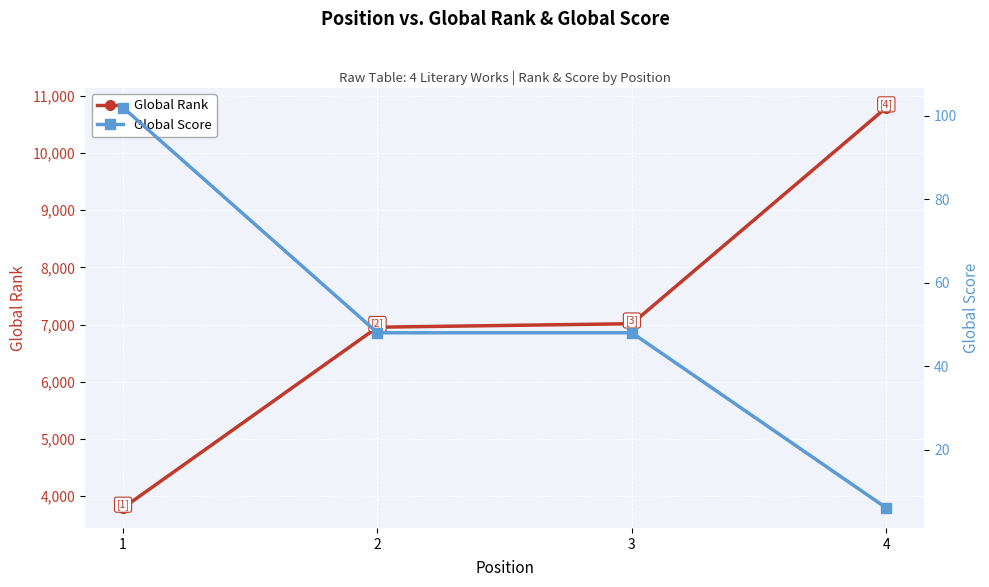

True or false: Global Rank and Global Score intersect in this chart.

False